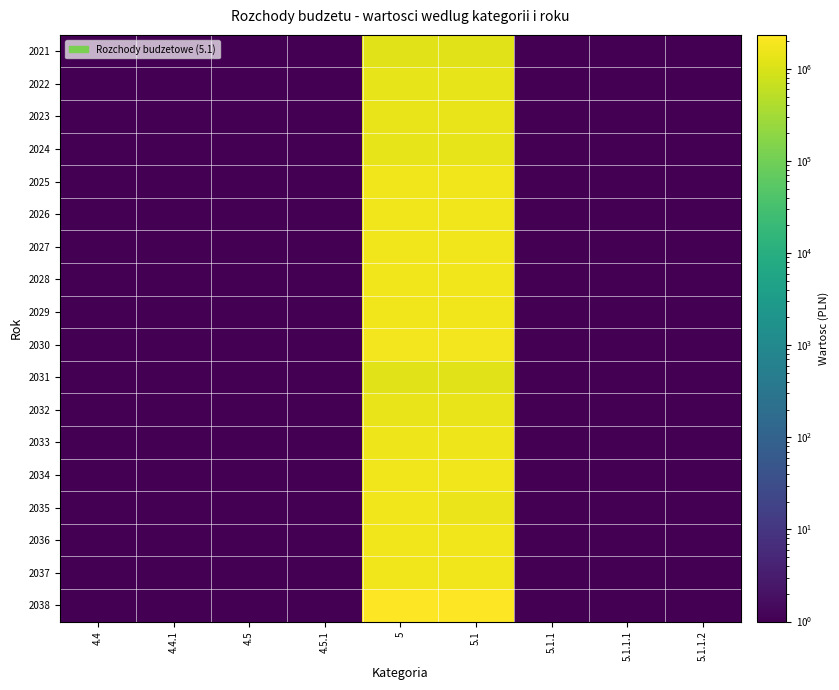

Reading right to left, extract all data points from this chart.

2021: 5.1.1.2=0.1	5.1.1.1=0.1	5.1.1=0.1	5.1=1180000.0	5=1180000.0	4.5.1=0.1	4.5=0.1	4.4.1=0.1	4.4=0.1
2022: 5.1.1.2=0.1	5.1.1.1=0.1	5.1.1=0.1	5.1=1340000.0	5=1340000.0	4.5.1=0.1	4.5=0.1	4.4.1=0.1	4.4=0.1
2023: 5.1.1.2=0.1	5.1.1.1=0.1	5.1.1=0.1	5.1=1440000.0	5=1440000.0	4.5.1=0.1	4.5=0.1	4.4.1=0.1	4.4=0.1
2024: 5.1.1.2=0.1	5.1.1.1=0.1	5.1.1=0.1	5.1=1360000.0	5=1360000.0	4.5.1=0.1	4.5=0.1	4.4.1=0.1	4.4=0.1
2025: 5.1.1.2=0.1	5.1.1.1=0.1	5.1.1=0.1	5.1=1700000.0	5=1700000.0	4.5.1=0.1	4.5=0.1	4.4.1=0.1	4.4=0.1
2026: 5.1.1.2=0.1	5.1.1.1=0.1	5.1.1=0.1	5.1=1700000.0	5=1700000.0	4.5.1=0.1	4.5=0.1	4.4.1=0.1	4.4=0.1
2027: 5.1.1.2=0.1	5.1.1.1=0.1	5.1.1=0.1	5.1=1700000.0	5=1700000.0	4.5.1=0.1	4.5=0.1	4.4.1=0.1	4.4=0.1
2028: 5.1.1.2=0.1	5.1.1.1=0.1	5.1.1=0.1	5.1=1700000.0	5=1700000.0	4.5.1=0.1	4.5=0.1	4.4.1=0.1	4.4=0.1
2029: 5.1.1.2=0.1	5.1.1.1=0.1	5.1.1=0.1	5.1=1700000.0	5=1700000.0	4.5.1=0.1	4.5=0.1	4.4.1=0.1	4.4=0.1
2030: 5.1.1.2=0.1	5.1.1.1=0.1	5.1.1=0.1	5.1=1796975.0	5=1796975.0	4.5.1=0.1	4.5=0.1	4.4.1=0.1	4.4=0.1
2031: 5.1.1.2=0.1	5.1.1.1=0.1	5.1.1=0.1	5.1=1220000.0	5=1220000.0	4.5.1=0.1	4.5=0.1	4.4.1=0.1	4.4=0.1
2032: 5.1.1.2=0.1	5.1.1.1=0.1	5.1.1=0.1	5.1=1400000.0	5=1400000.0	4.5.1=0.1	4.5=0.1	4.4.1=0.1	4.4=0.1
2033: 5.1.1.2=0.1	5.1.1.1=0.1	5.1.1=0.1	5.1=1590000.0	5=1590000.0	4.5.1=0.1	4.5=0.1	4.4.1=0.1	4.4=0.1
2034: 5.1.1.2=0.1	5.1.1.1=0.1	5.1.1=0.1	5.1=1700000.0	5=1700000.0	4.5.1=0.1	4.5=0.1	4.4.1=0.1	4.4=0.1
2035: 5.1.1.2=0.1	5.1.1.1=0.1	5.1.1=0.1	5.1=1500000.0	5=1700000.0	4.5.1=0.1	4.5=0.1	4.4.1=0.1	4.4=0.1
2036: 5.1.1.2=0.1	5.1.1.1=0.1	5.1.1=0.1	5.1=1700000.0	5=1700000.0	4.5.1=0.1	4.5=0.1	4.4.1=0.1	4.4=0.1
2037: 5.1.1.2=0.1	5.1.1.1=0.1	5.1.1=0.1	5.1=1700000.0	5=1700000.0	4.5.1=0.1	4.5=0.1	4.4.1=0.1	4.4=0.1
2038: 5.1.1.2=0.1	5.1.1.1=0.1	5.1.1=0.1	5.1=2334144.0	5=2334144.0	4.5.1=0.1	4.5=0.1	4.4.1=0.1	4.4=0.1